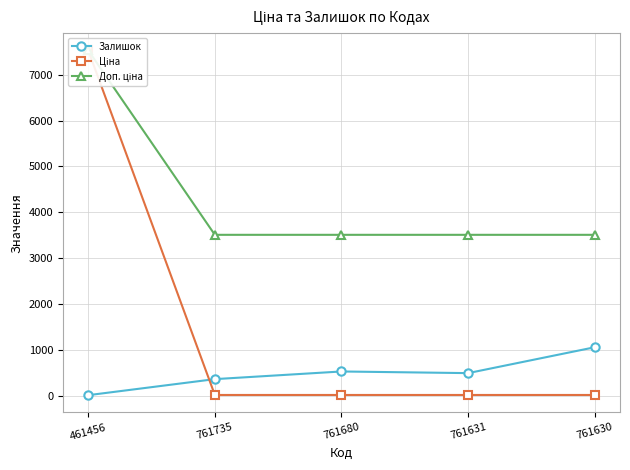

What is the sum of the Доп. ціна values at 761630 and 461456?

11038.7